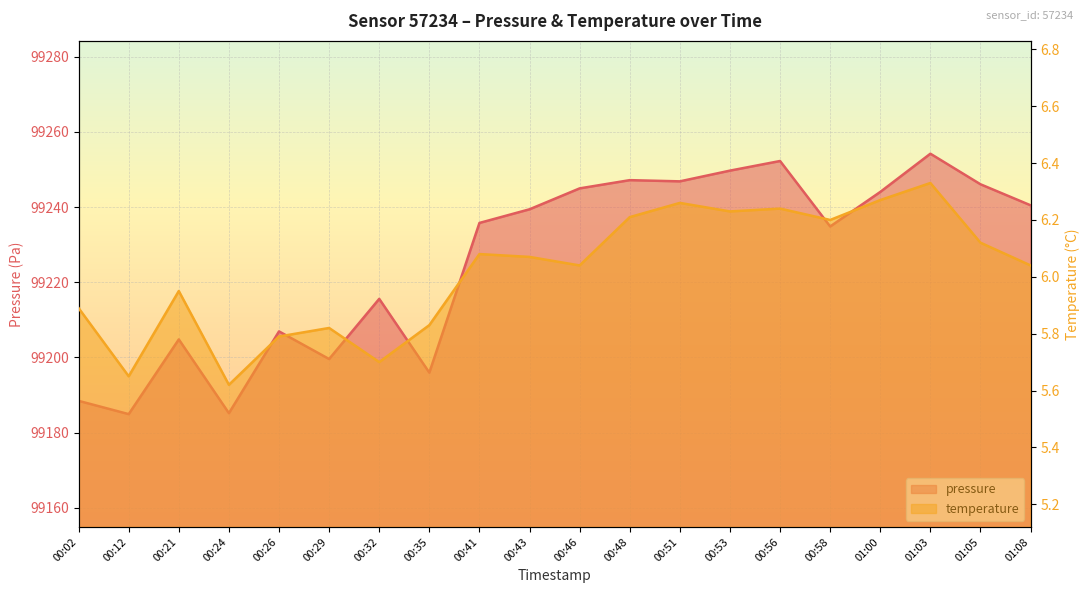

How many data points in pressure are above 99239?

10